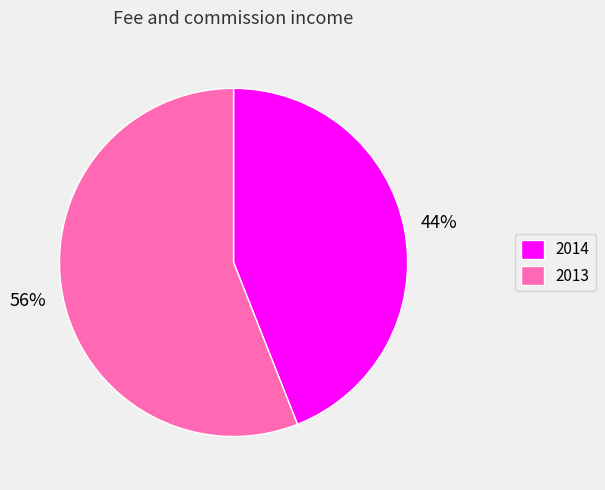

What is the ratio of the value at 2013 to the value at 2014?

1.3